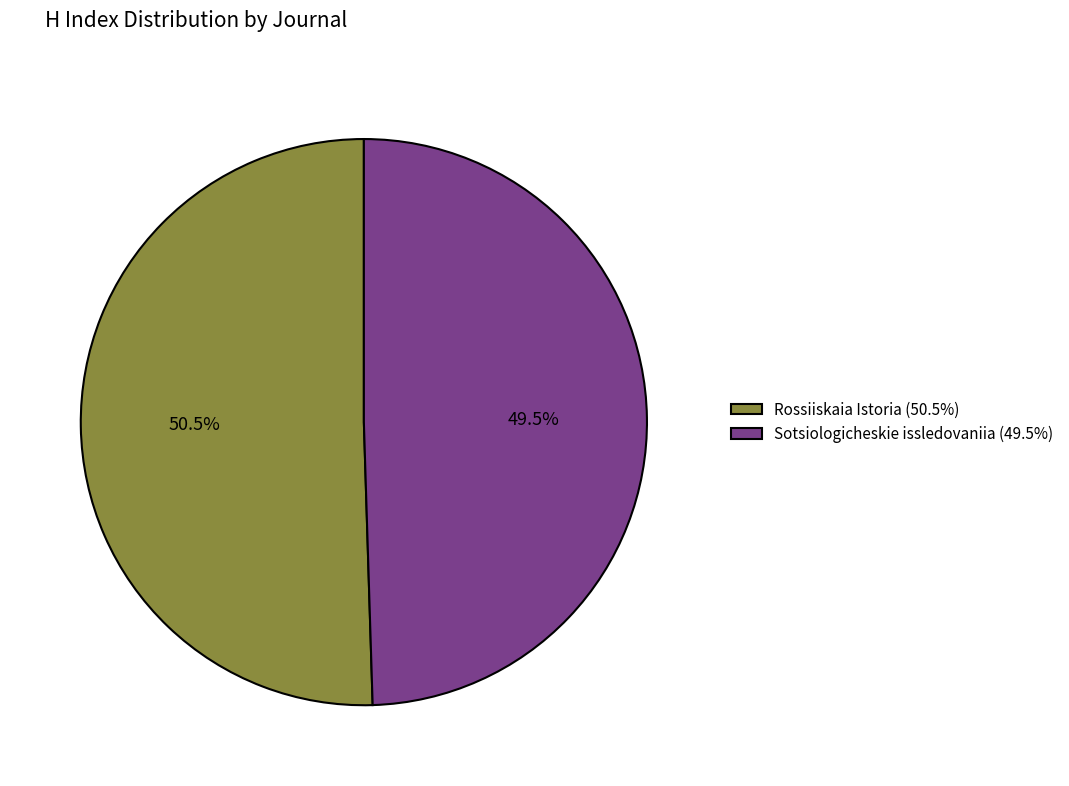

To the nearest percent, what is the average slice percentage?

50%